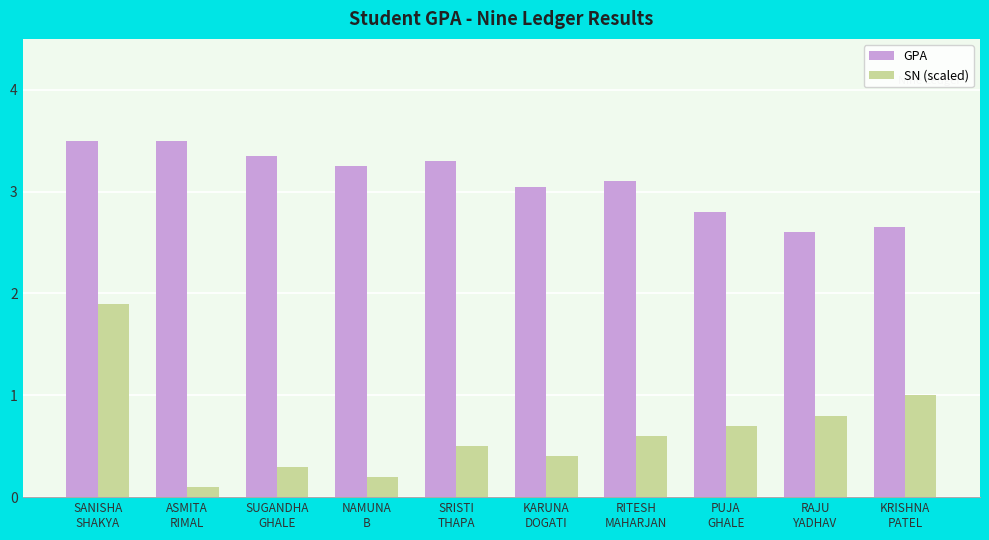

Rank the series by their maximum value, from lowest to highest.

SN (scaled), GPA